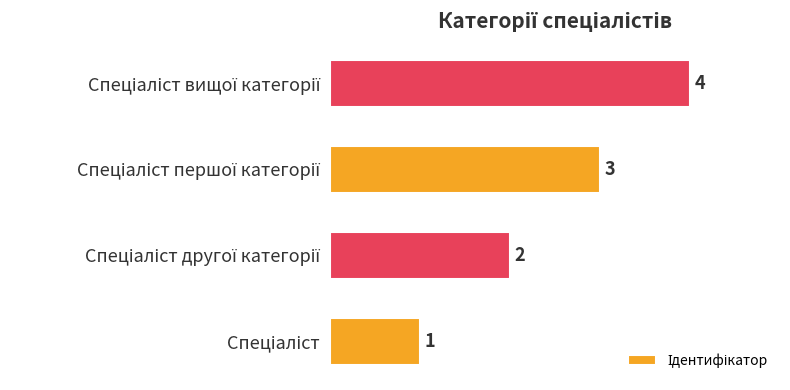

What is the greatest value displayed?

4